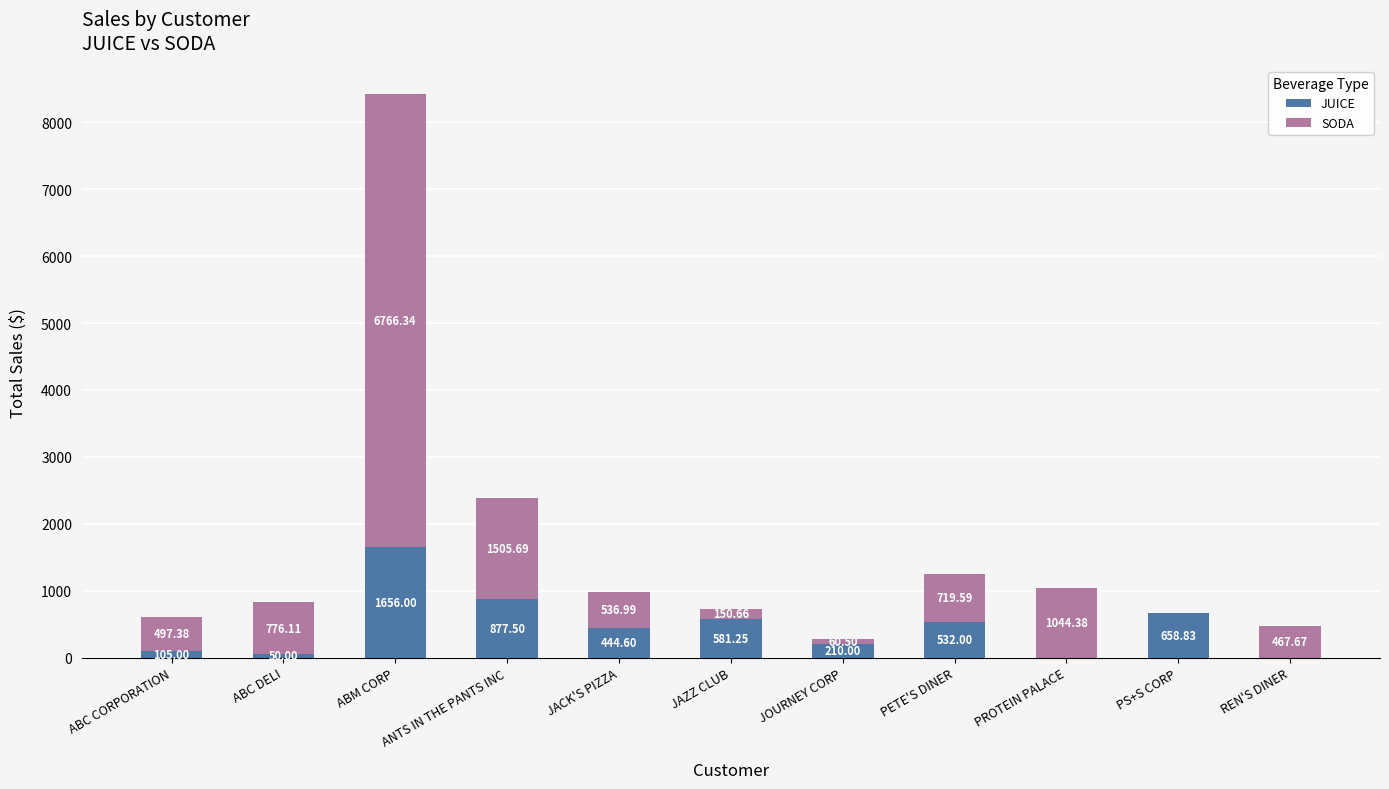

What is the sum of the JUICE values at JACK'S PIZZA and JOURNEY CORP?

654.6